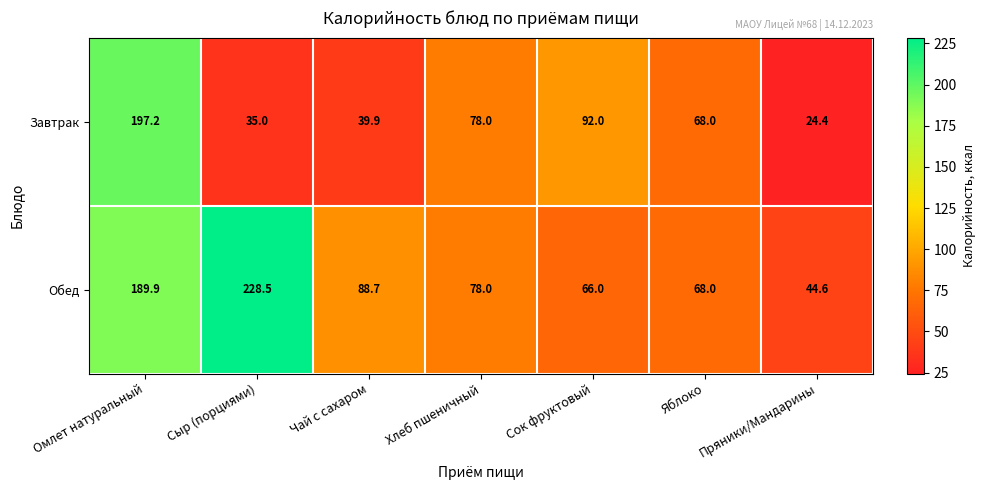

True or false: Обед has a value of 88.7 at Чай с сахаром.

True